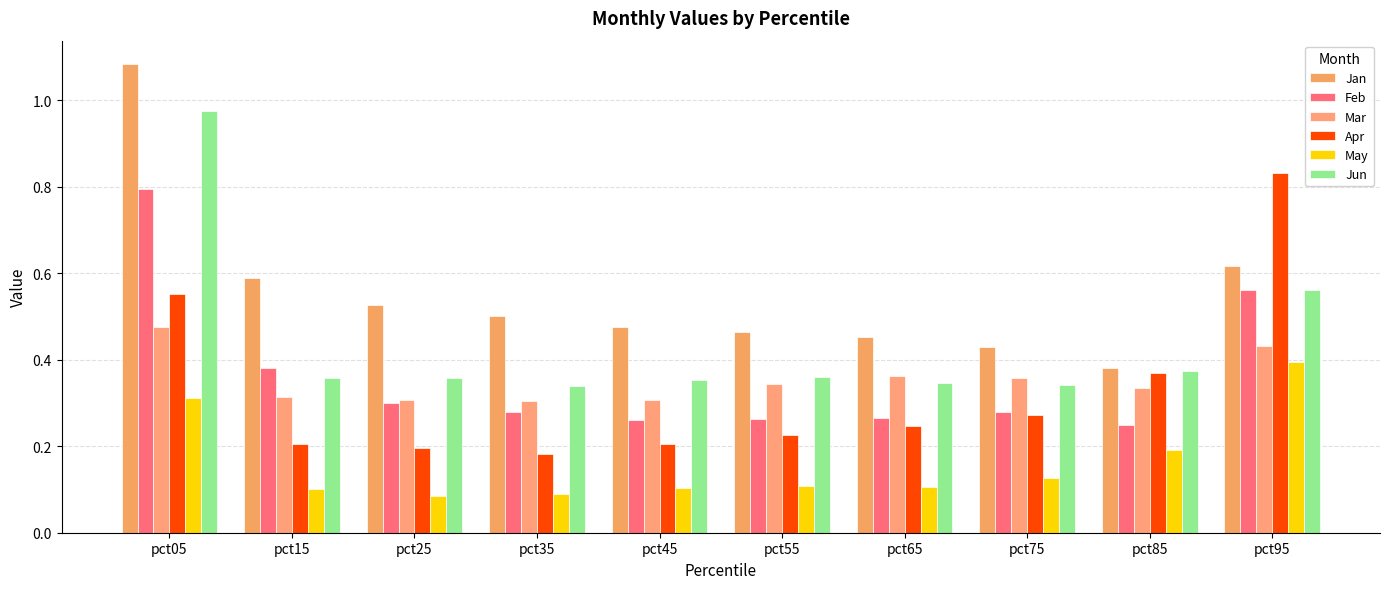

What is the value of the Jan bar at the 2nd from the left?

0.6